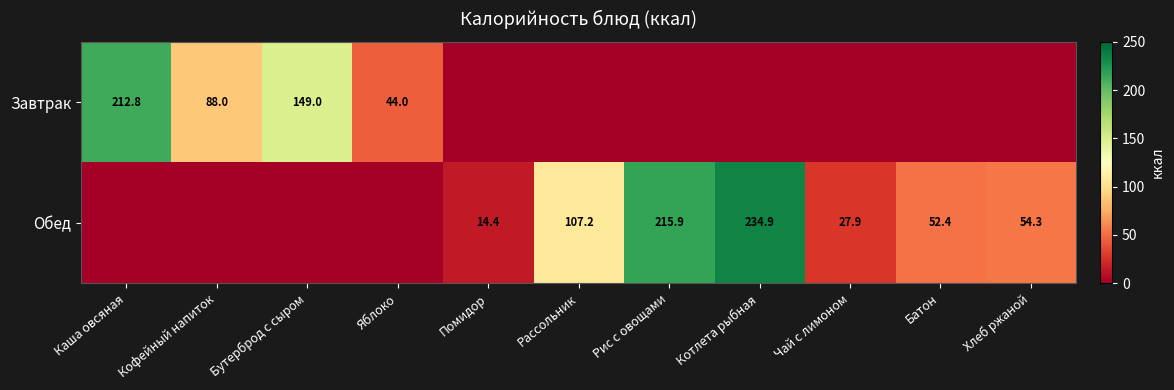

Is it true that Обед equals 52.4 at Батон?

True